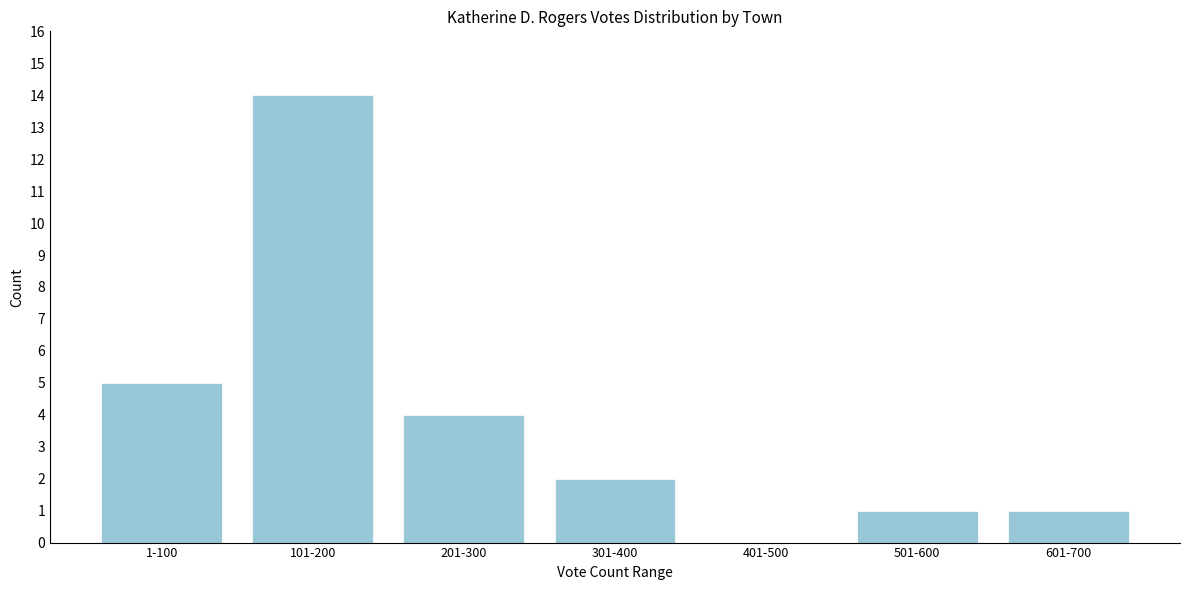

Reading left to right, extract all data points from this chart.

1-100=5	101-200=14	201-300=4	301-400=2	401-500=0	501-600=1	601-700=1